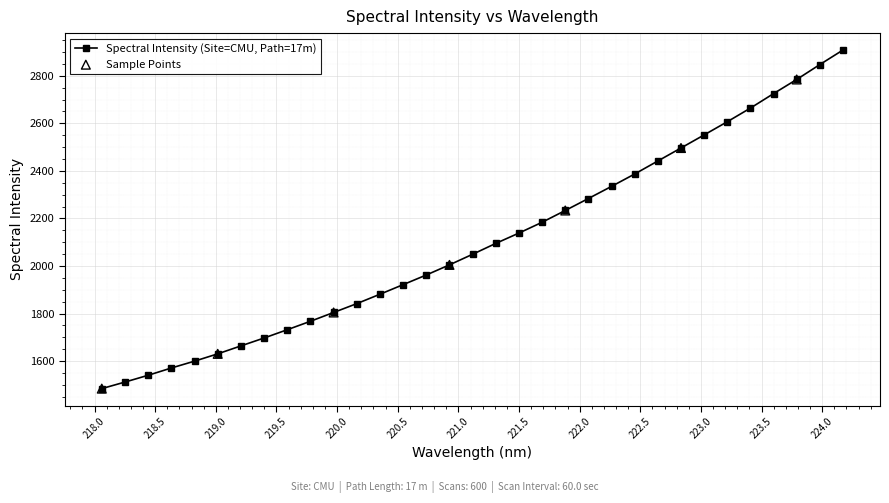

What is the smallest value displayed?

1484.1